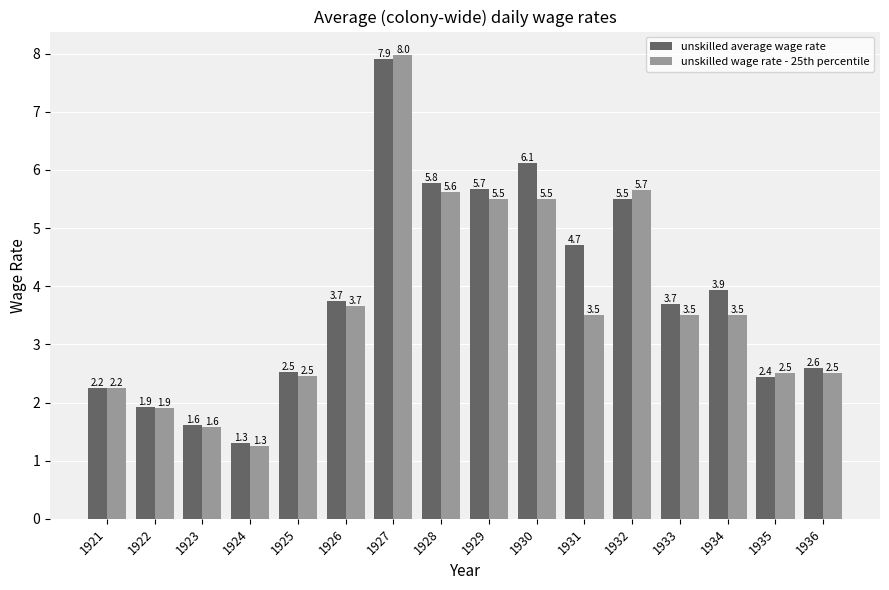

Which series has the largest total across all categories?

unskilled average wage rate